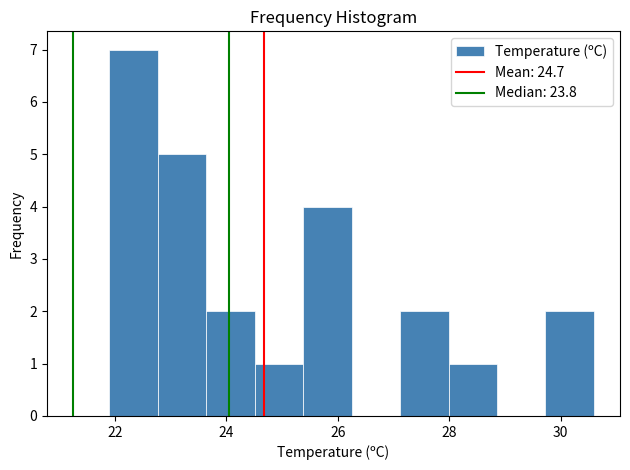

Reading left to right, transcribe this chart: for each bar, give the range it covers on the x-axis and its height. Neither the bar edges nor the heights are printed on the chart, so give them approximately, as read against the axes.

22.0 to 22.8: 7
22.8 to 23.6: 5
23.6 to 24.6: 2
24.6 to 25.4: 1
25.4 to 26.2: 4
26.2 to 27.2: 0
27.2 to 28.0: 2
28.0 to 28.8: 1
28.8 to 29.8: 0
29.8 to 30.6: 2